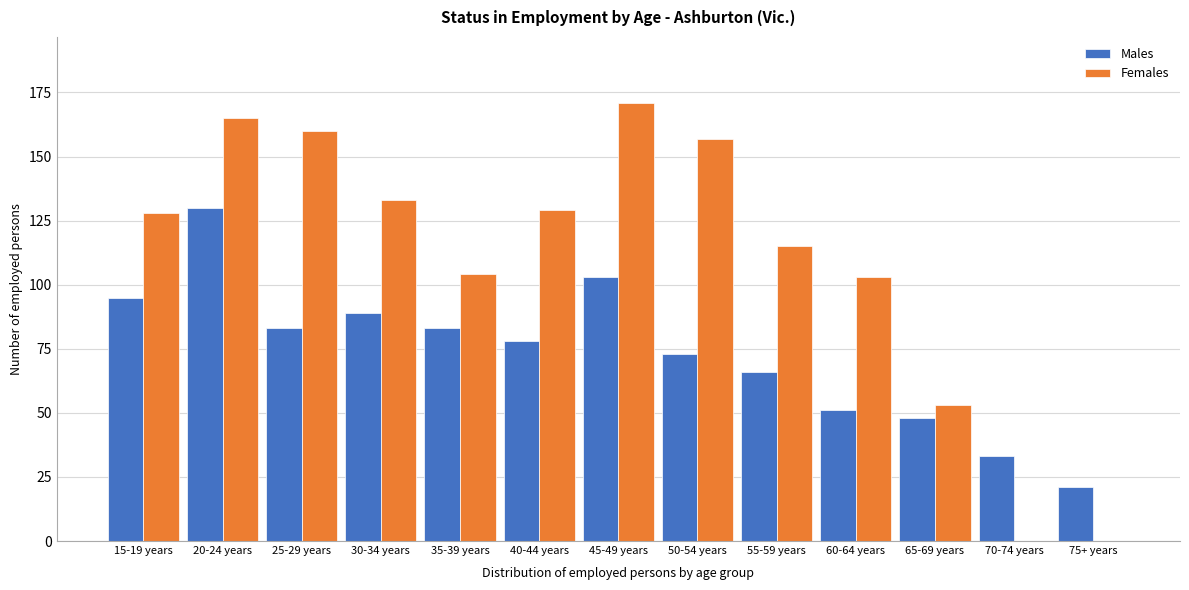

Reading right to left, list all the values displayed in this chart.

Males: 75+ years=21	70-74 years=33	65-69 years=48	60-64 years=51	55-59 years=66	50-54 years=73	45-49 years=103	40-44 years=78	35-39 years=83	30-34 years=89	25-29 years=83	20-24 years=130	15-19 years=95
Females: 75+ years=0	70-74 years=0	65-69 years=53	60-64 years=103	55-59 years=115	50-54 years=157	45-49 years=171	40-44 years=129	35-39 years=104	30-34 years=133	25-29 years=160	20-24 years=165	15-19 years=128